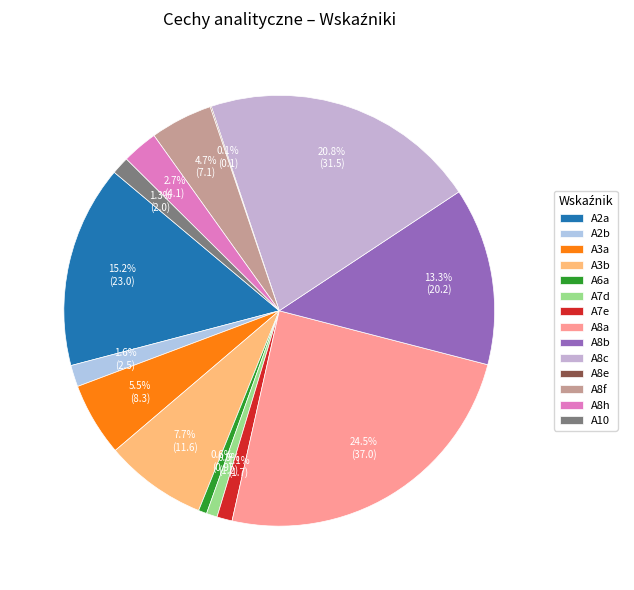

What percentage is the A2a slice, to the nearest percent?

15%